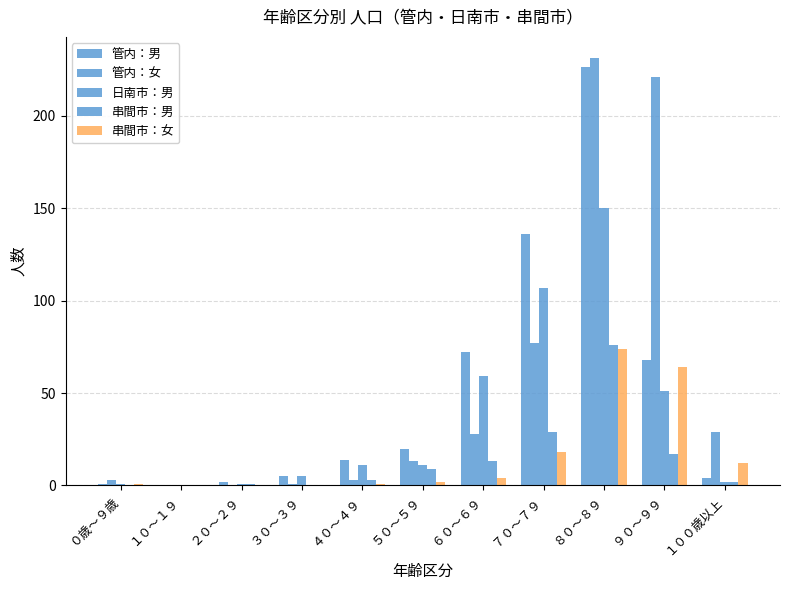

How many distinct data groups are displayed?

5